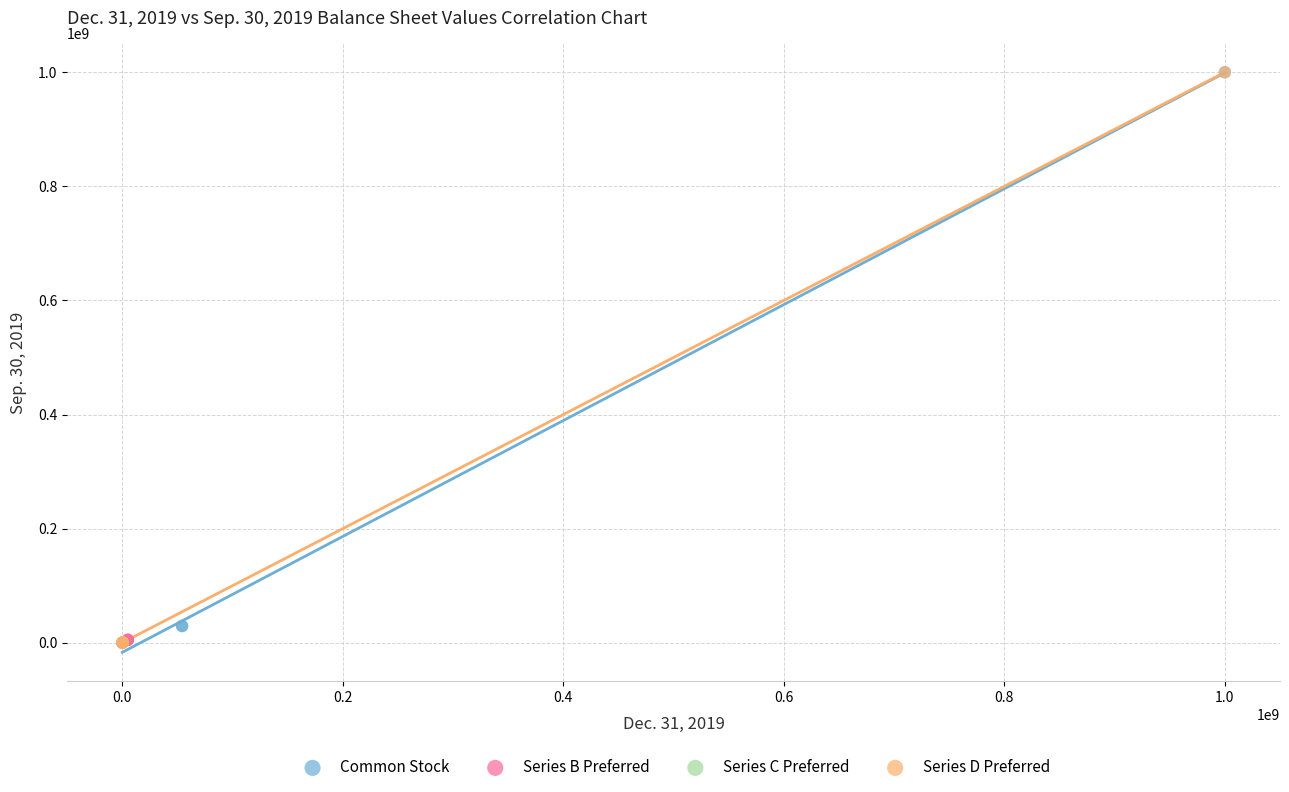

What are all the series names shown in the legend?

Common Stock, Series B Preferred, Series C Preferred, Series D Preferred